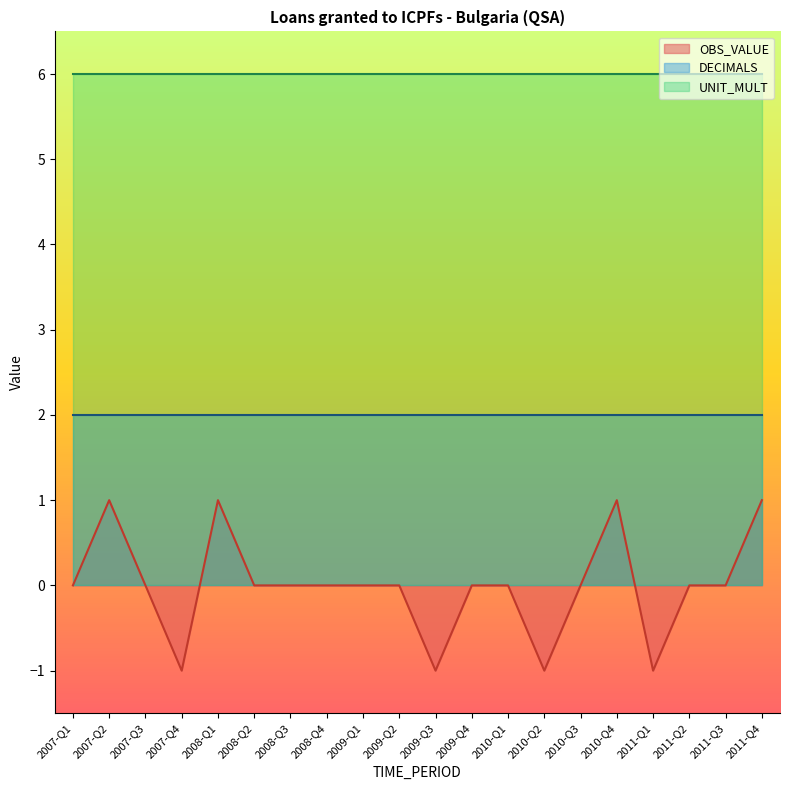

True or false: OBS_VALUE and DECIMALS cross at least once.

False